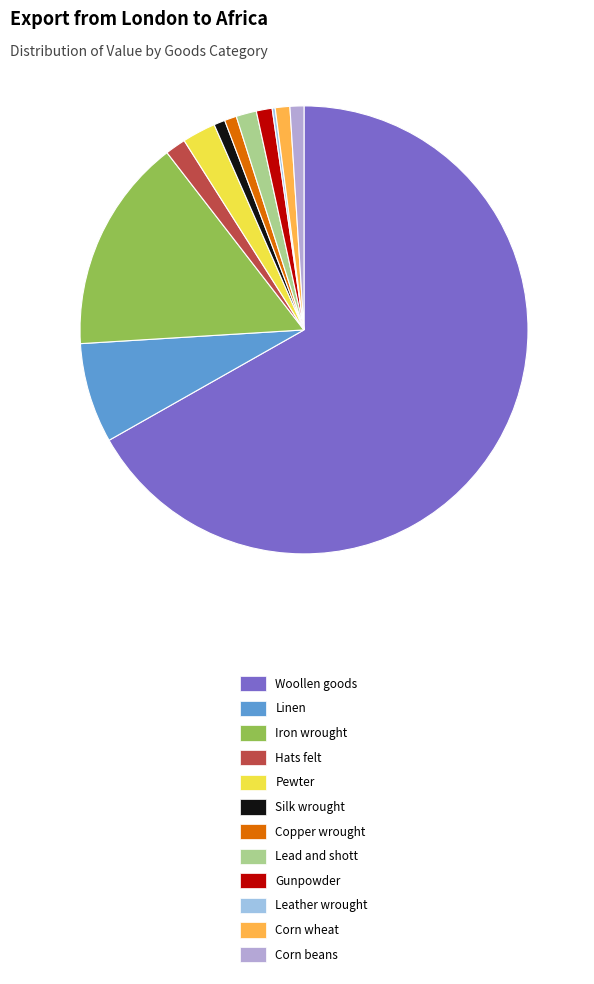

The Linen slice represents 1% of the pie. True or false?

False